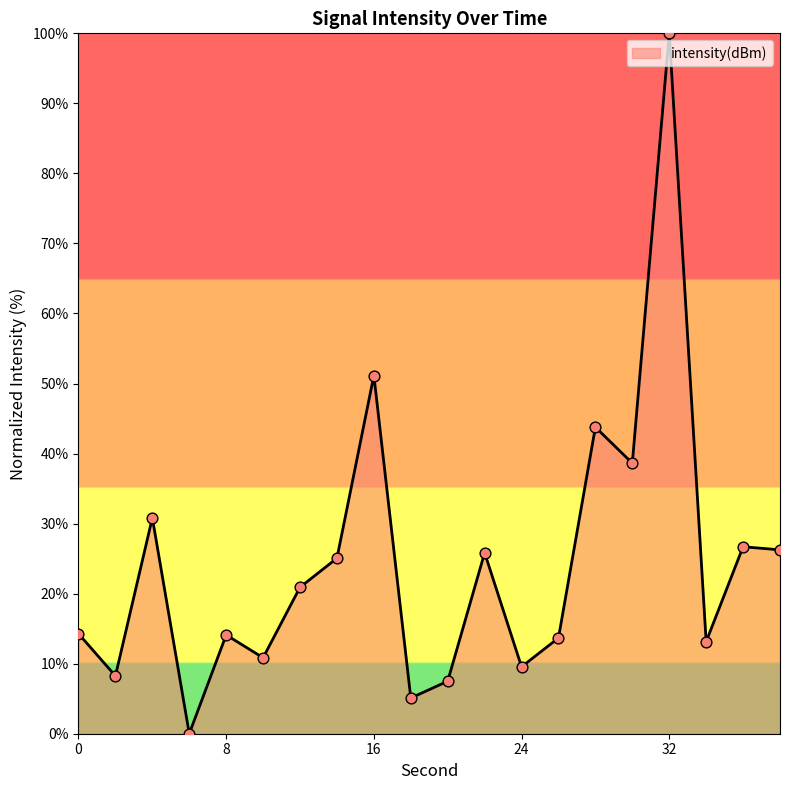

What is the difference between the maximum and minimum values?

100.0